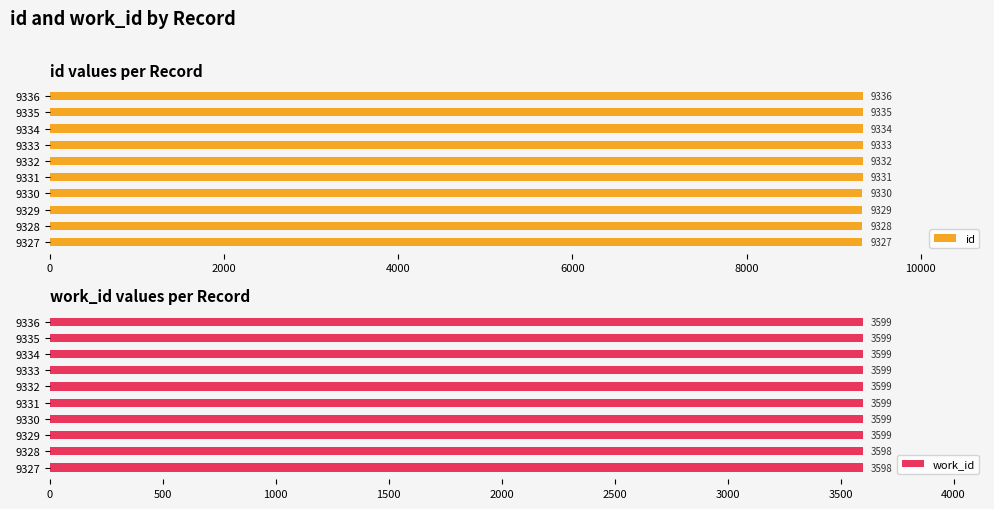

Reading right to left, what are all the values shown in this chart?

id: 9336	9335	9334	9333	9332	9331	9330	9329	9328	9327
work_id: 3599	3599	3599	3599	3599	3599	3599	3599	3598	3598